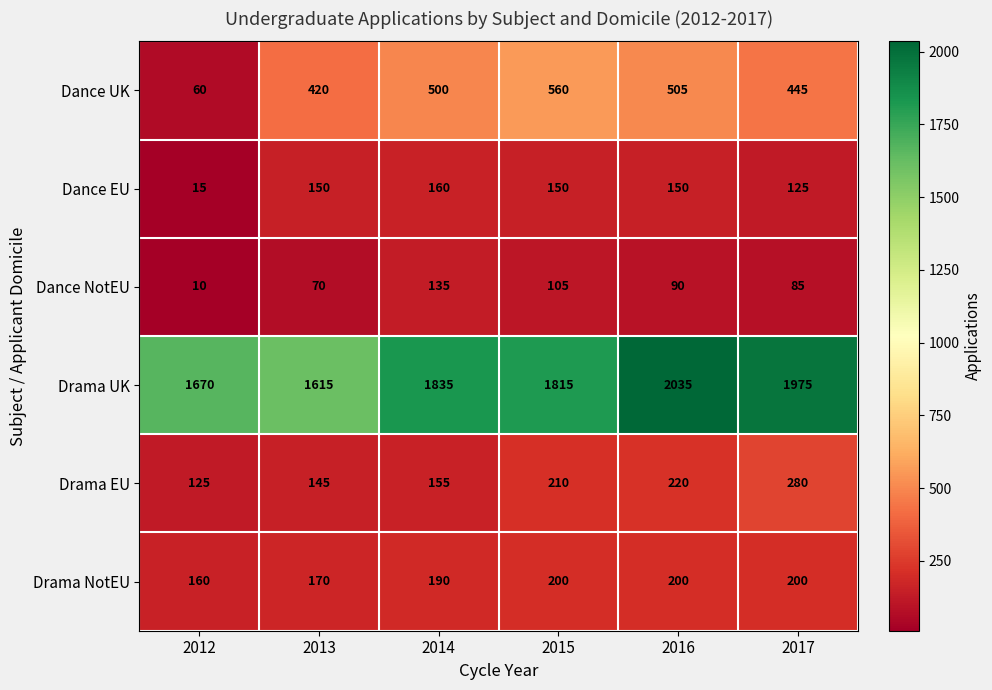

Count the Drama NotEU values in the range 170 to 200.

5